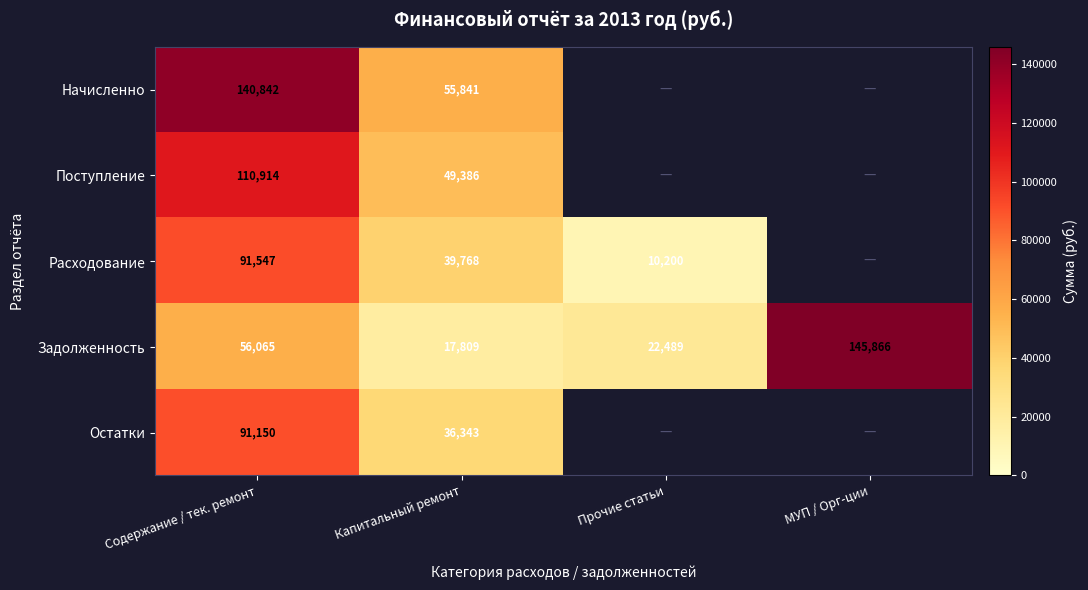

What is the difference between the Задолженность values at МУП / Орг-ции and Содержание / тек. ремонт?

89801